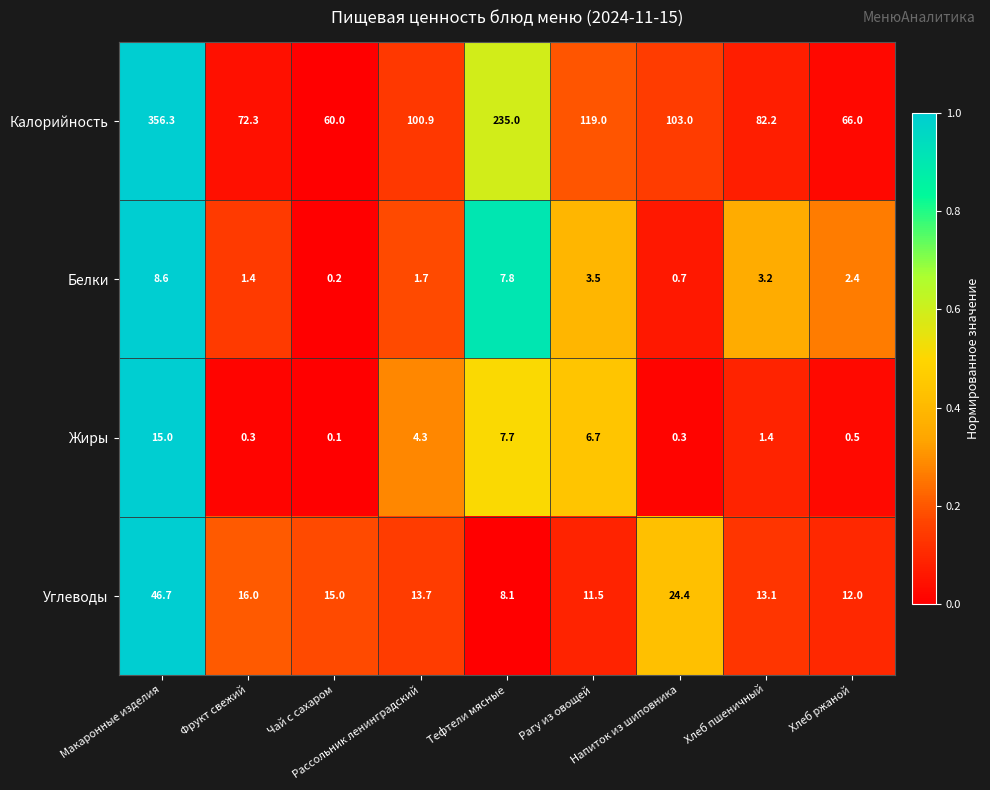

What is the sum of all Белки values?

29.5